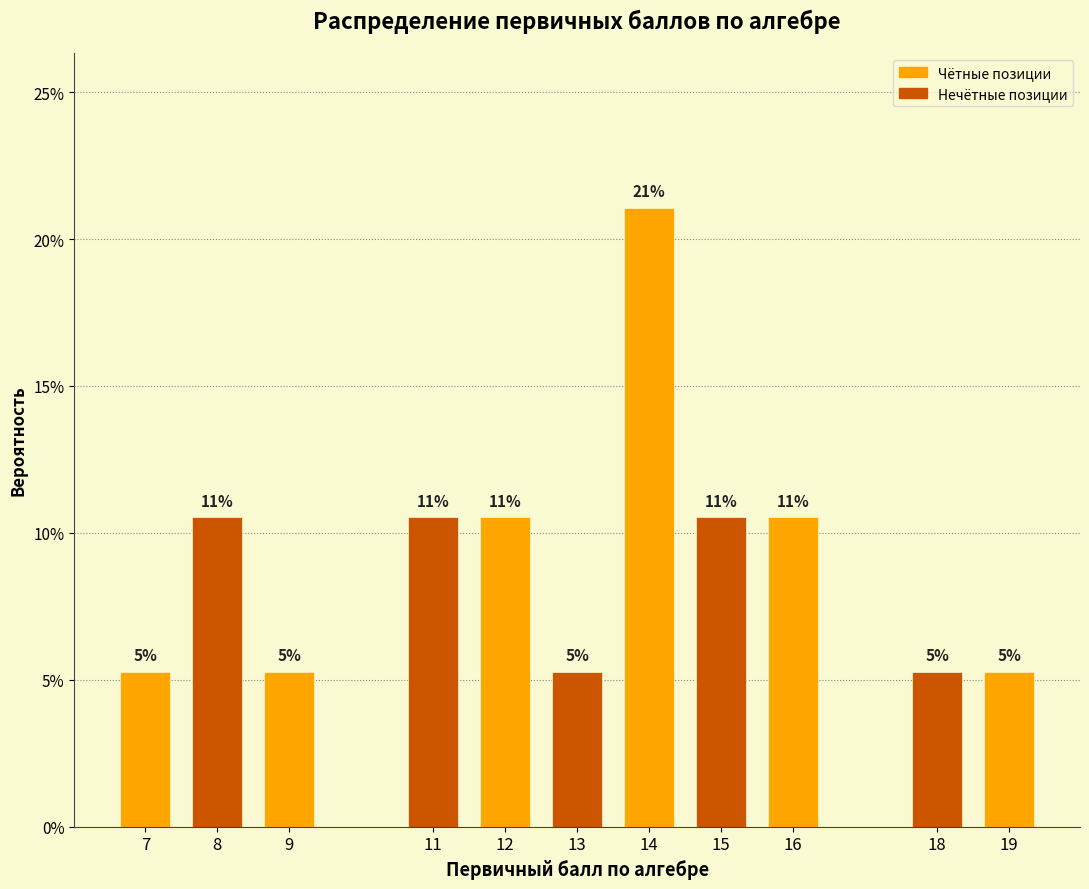

Does the chart contain any negative values?

No